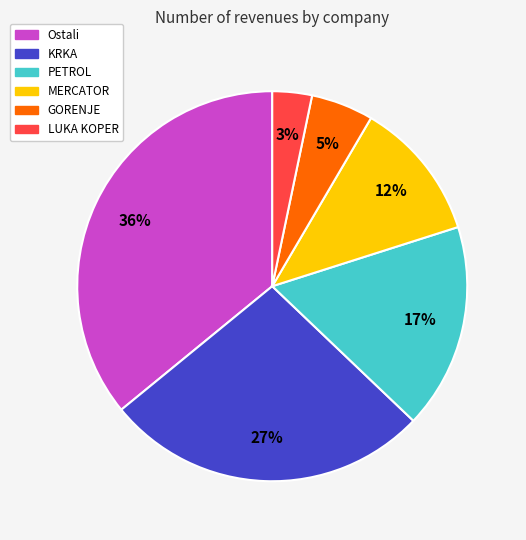

Combined, do KRKA and GORENJE account for over 50%?

No